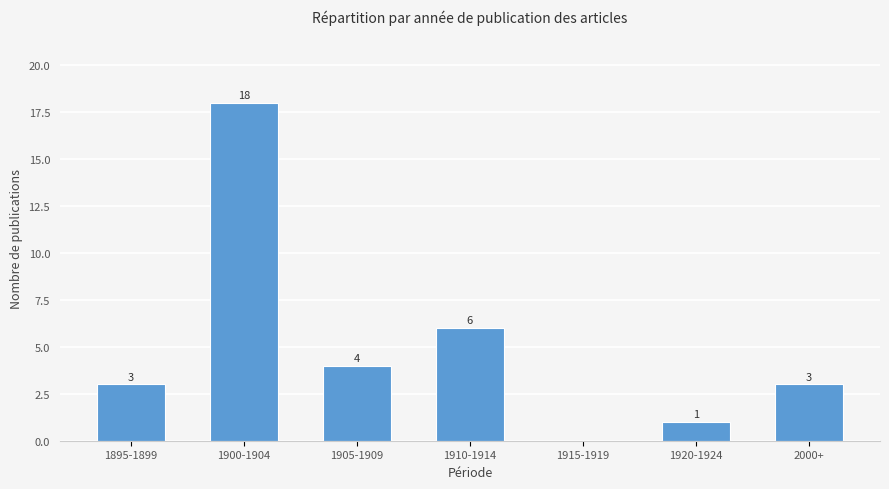

Which has a higher value, 1915-1919 or 1900-1904?

1900-1904